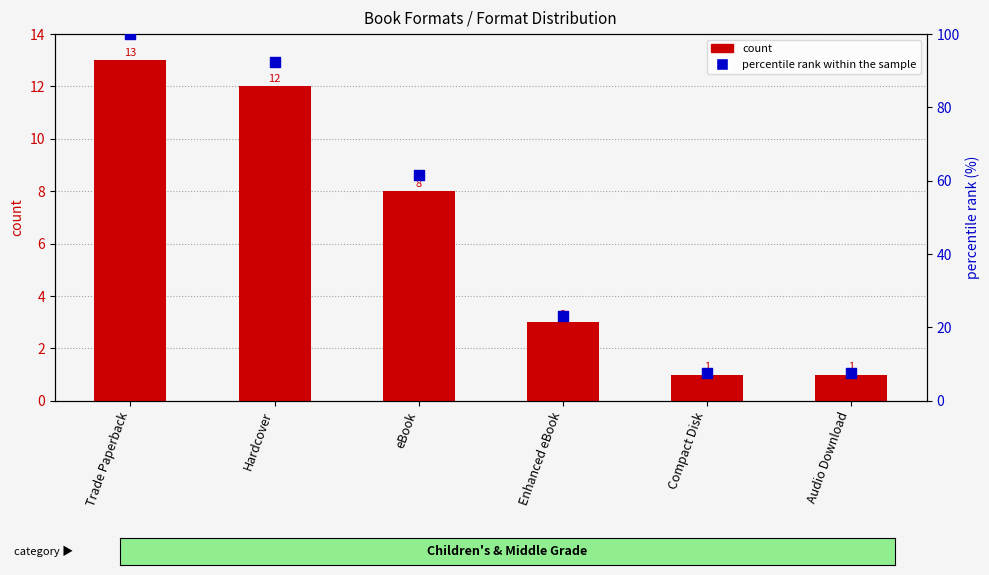

At how many categories does at least one series exceed 76?

2